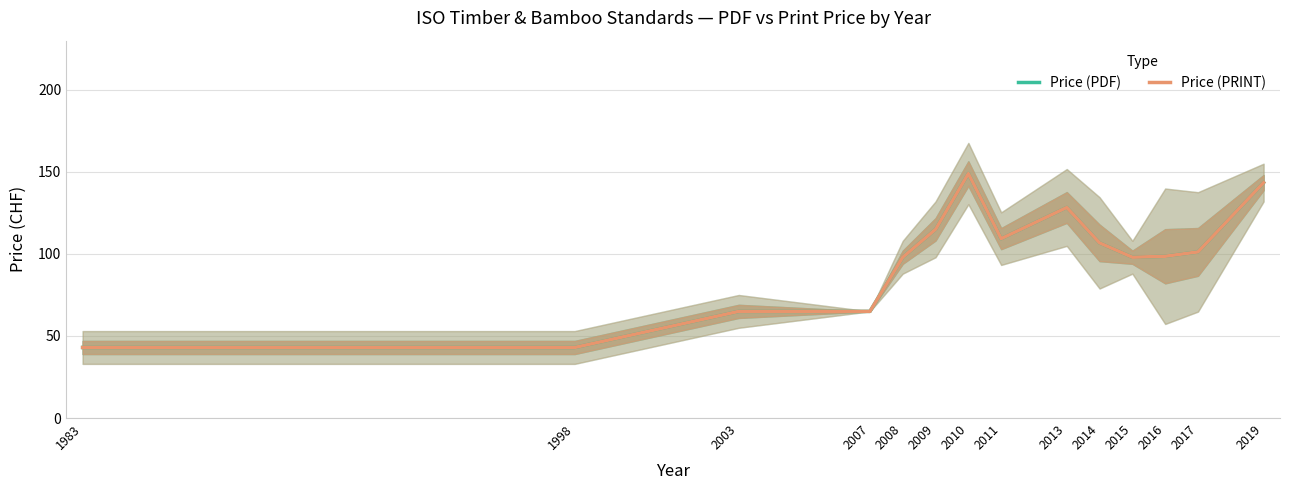

At which label does Price (PDF) first exceed 101?

2009